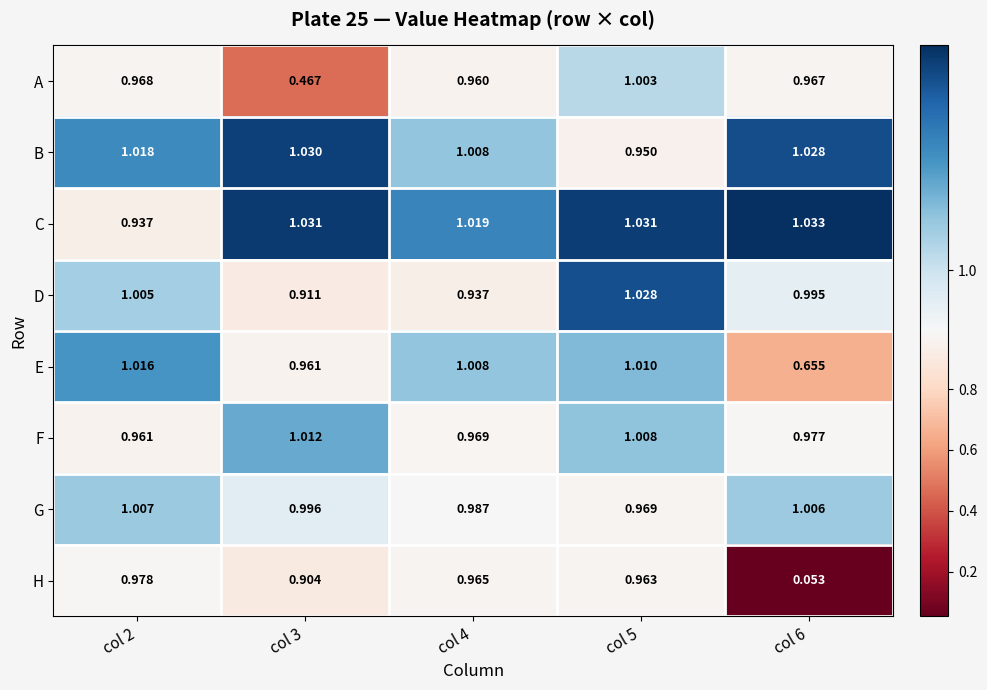

Which series has the widest spread of values?

H